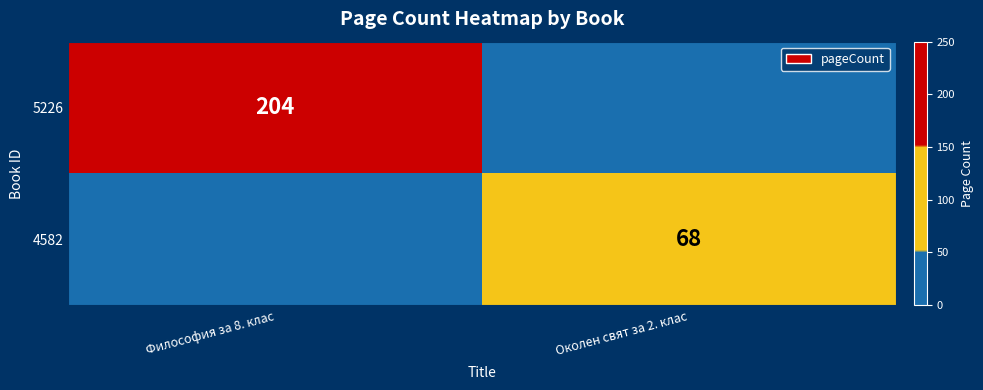

The 5226 series shows 204 at Философия за 8. клас. True or false?

True